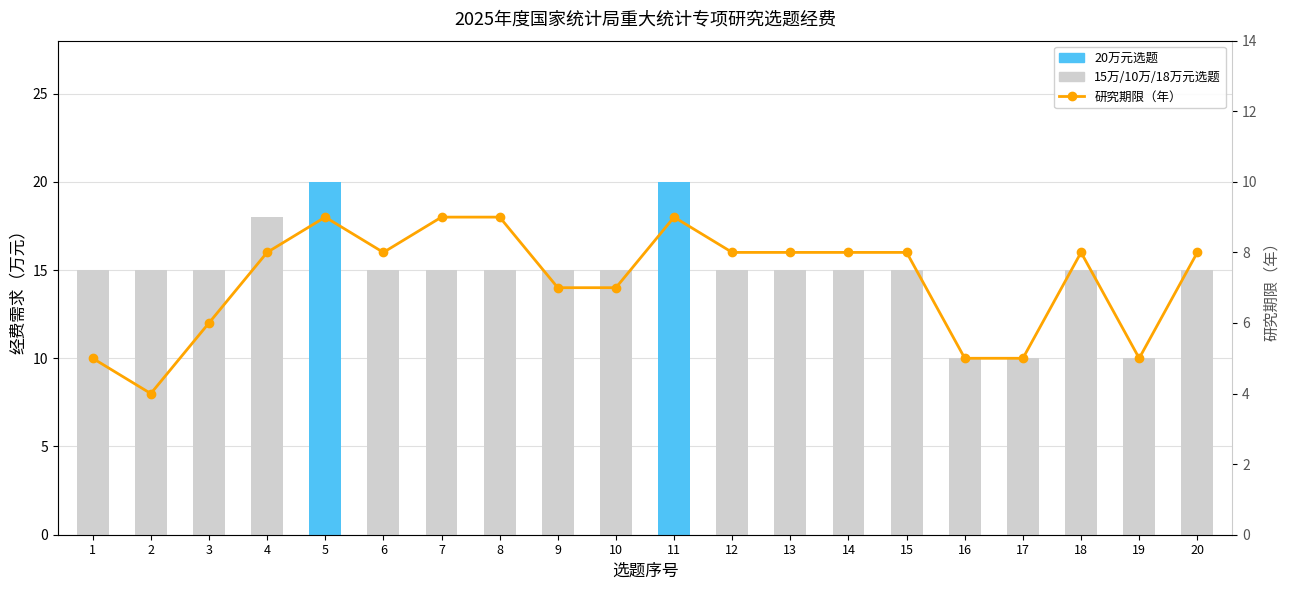

Reading right to left, list all the values displayed in this chart.

经费需求（万元）: 20=15	19=10	18=15	17=10	16=10	15=15	14=15	13=15	12=15	11=20	10=15	9=15	8=15	7=15	6=15	5=20	4=18	3=15	2=15	1=15
研究期限（年）: 20=8	19=5	18=8	17=5	16=5	15=8	14=8	13=8	12=8	11=9	10=7	9=7	8=9	7=9	6=8	5=9	4=8	3=6	2=4	1=5